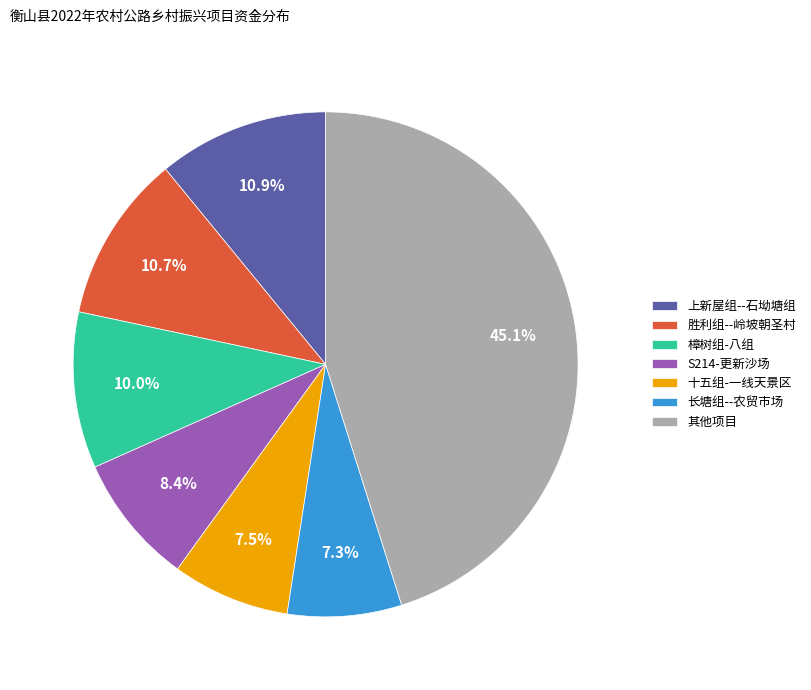

Which slice is the largest?

其他项目